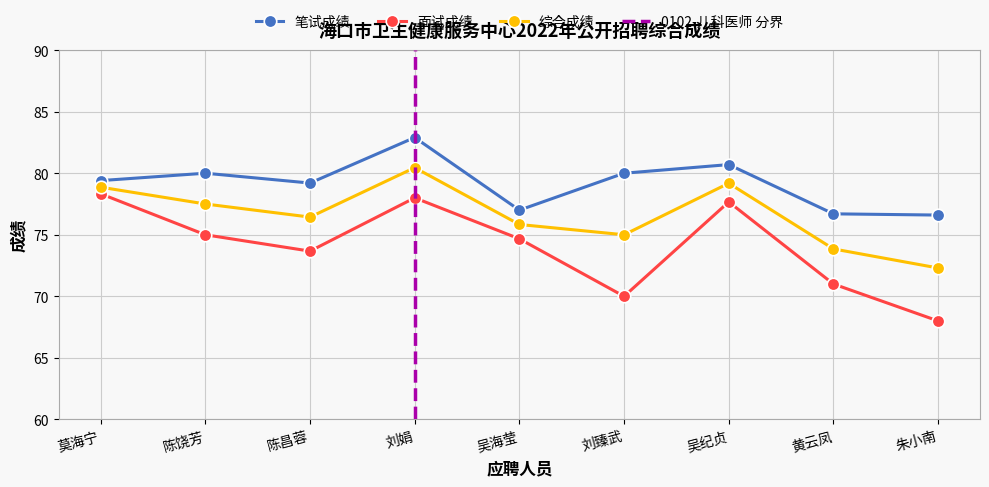

What is the sum of the 笔试成绩 values at 陈昌蓉 and 吴纪贞?

159.9